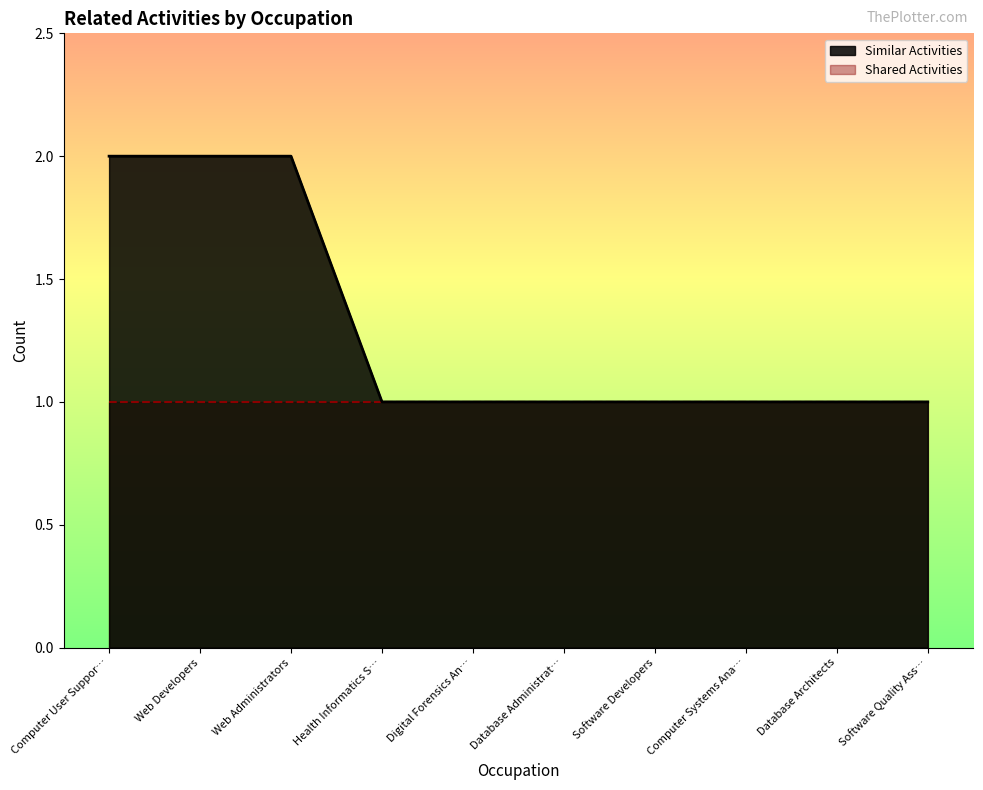

How many values exceed 1?

3